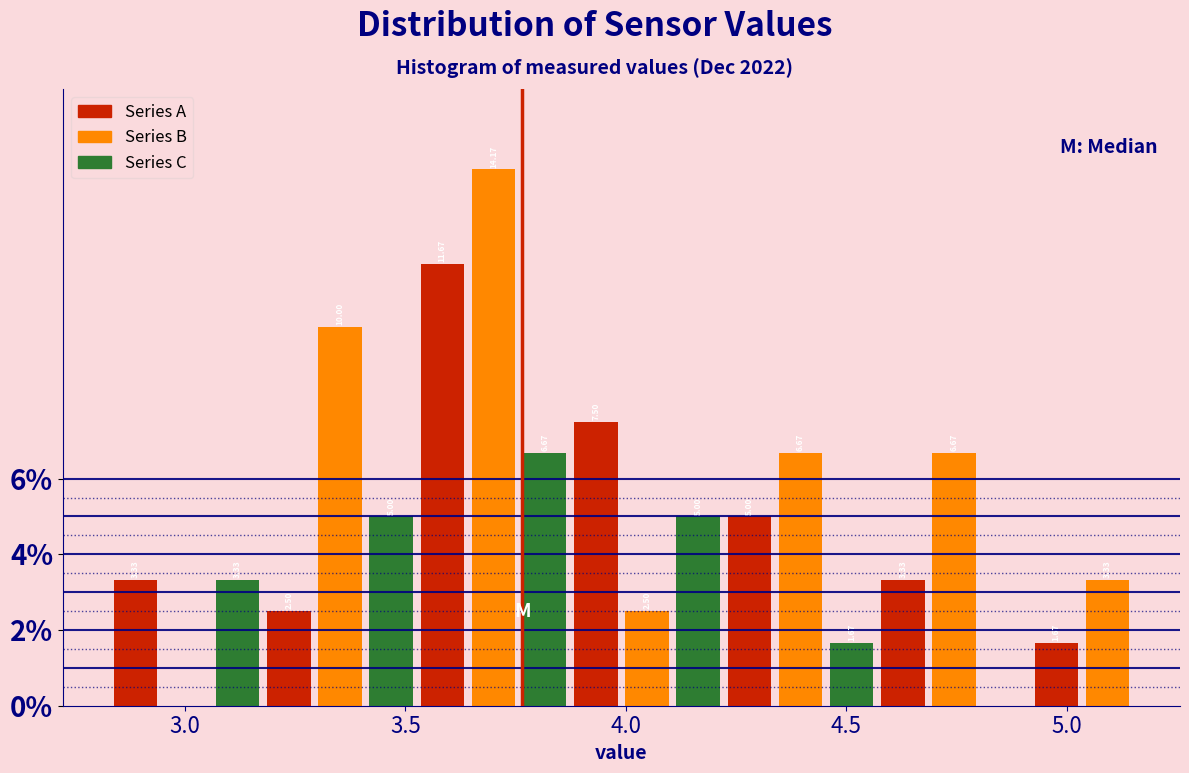

Read against the x-axis, roughly where is the centre of the tallest bar?

3.70